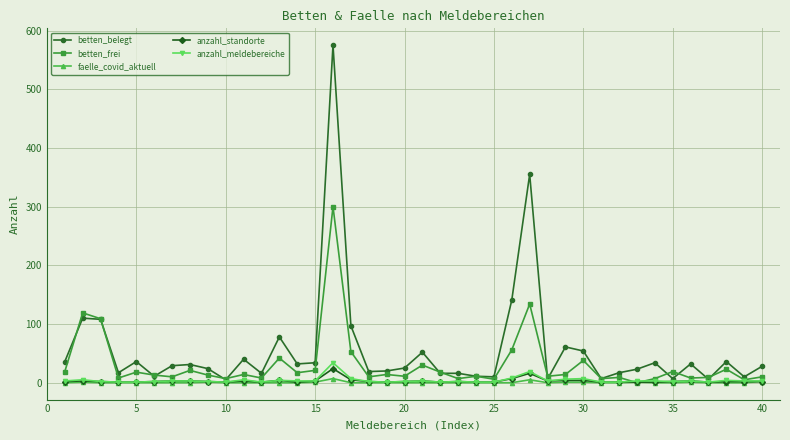

What is the difference between the second highest and second lowest values in the betten_frei series?

129